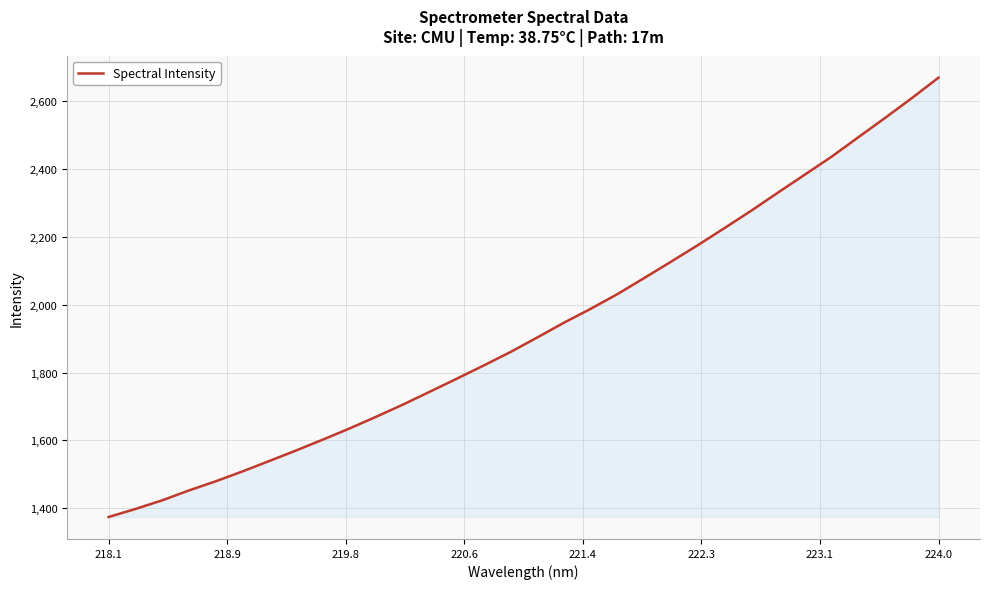

What is the difference between the maximum and minimum values?

1294.6